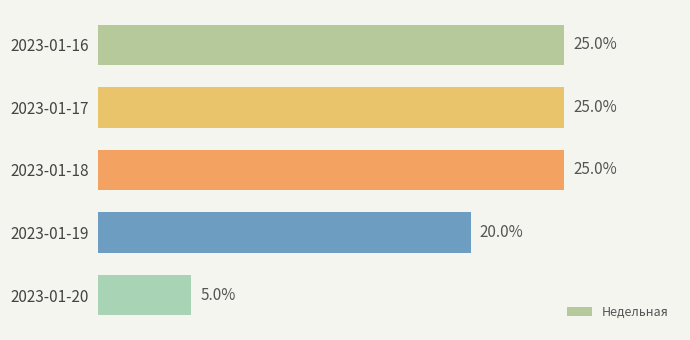

At which category does the chart reach its minimum across all series?

2023-01-20